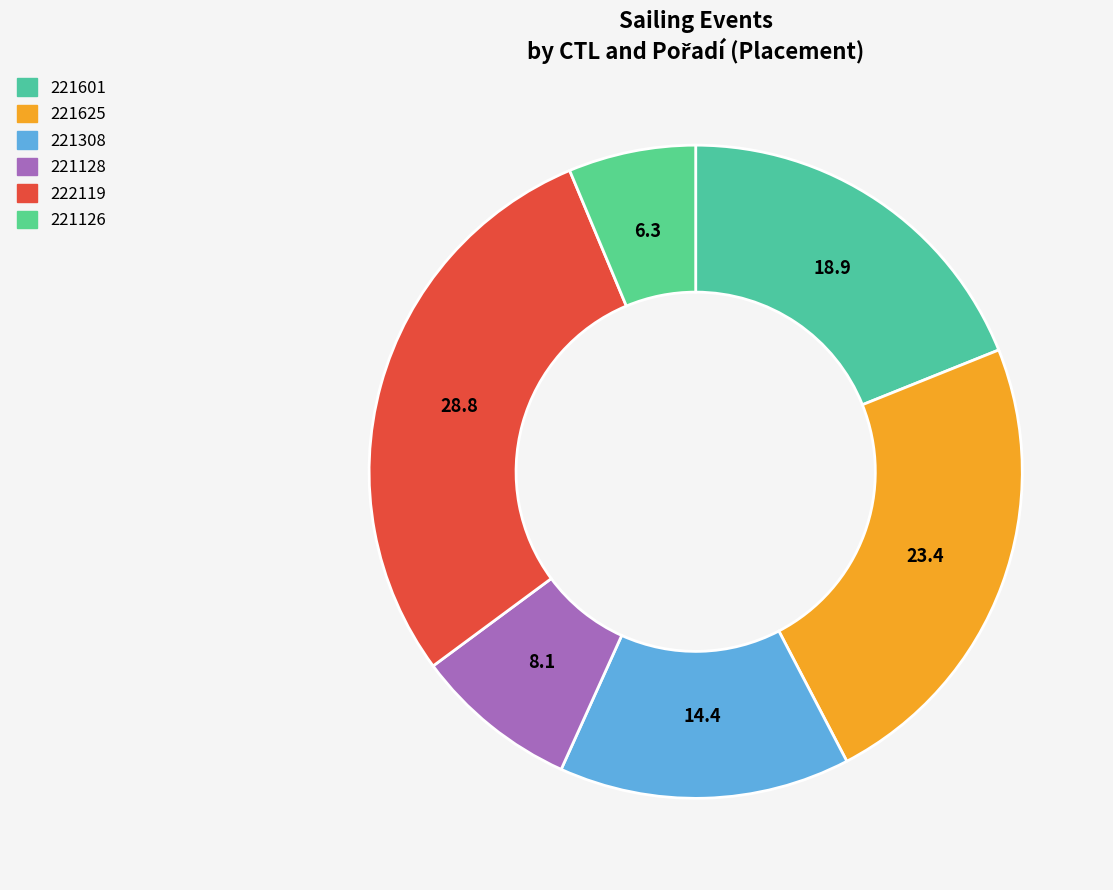

Is there any slice that represents more than half of the pie?

No